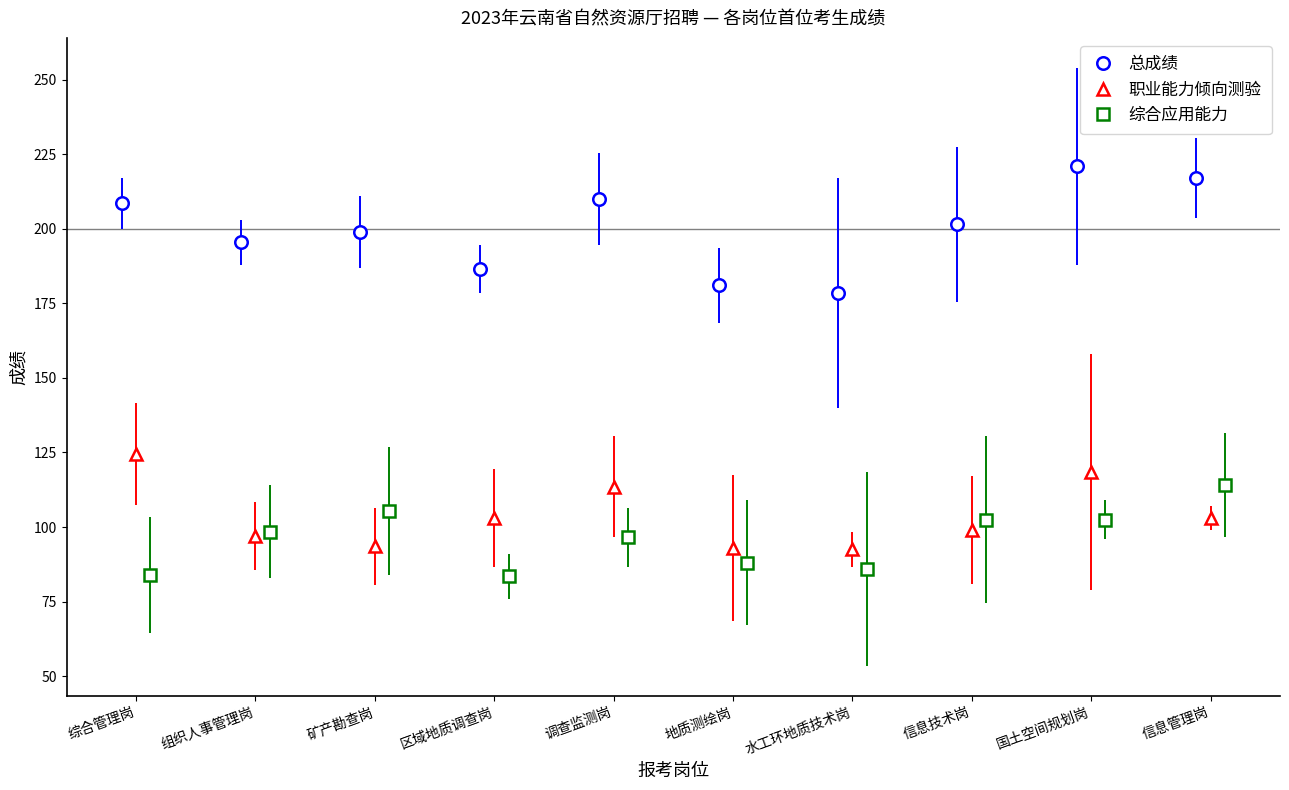

What is the difference between the second highest and minimum values in the 职业能力倾向测验 series?

26.0